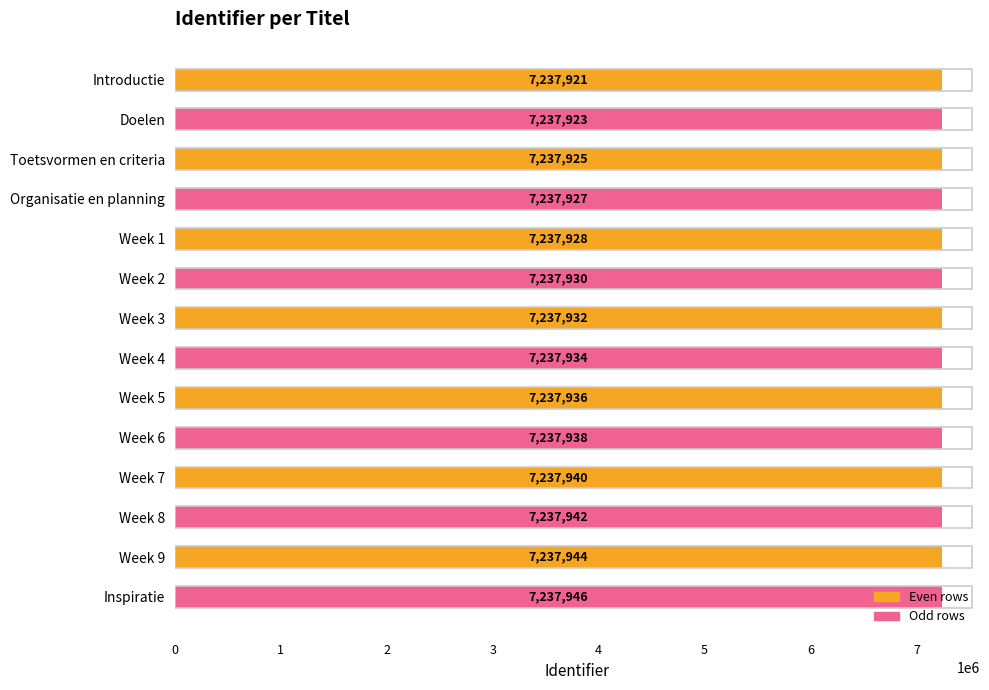

What is the change in value from Introductie to Week 3?

+11